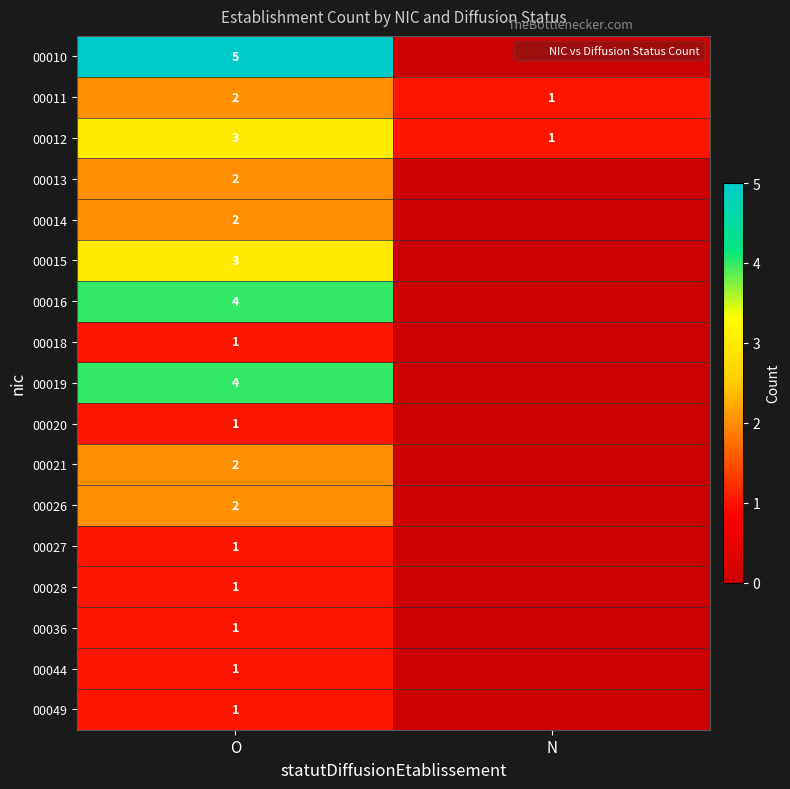

What is the spread (max minus min) of values at O?

4